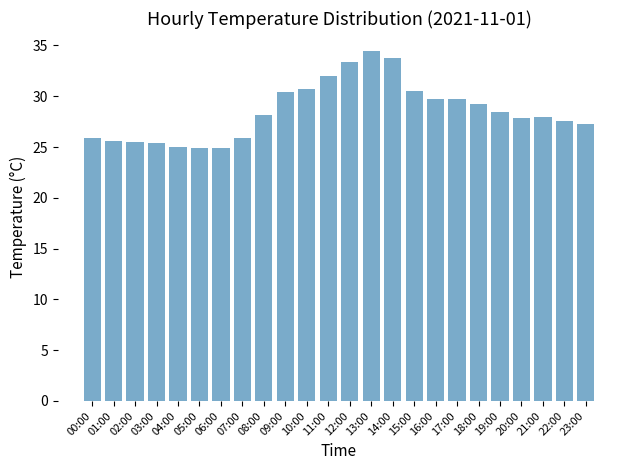

What is the average value?

28.5